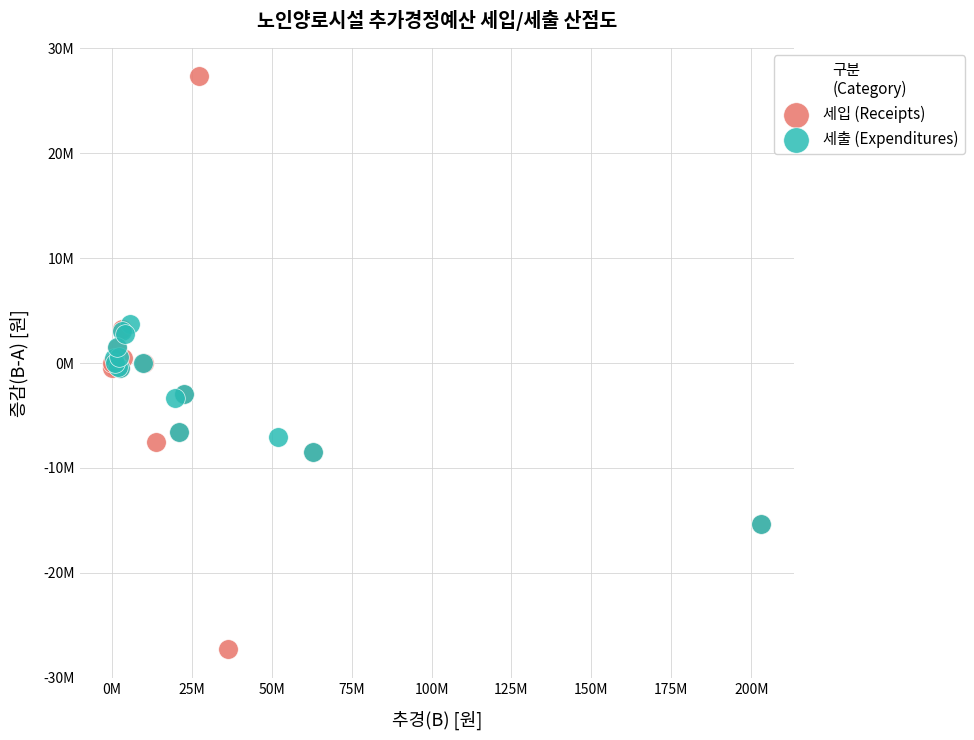

Which series reaches the maximum Y coordinate?

세입 (Receipts)